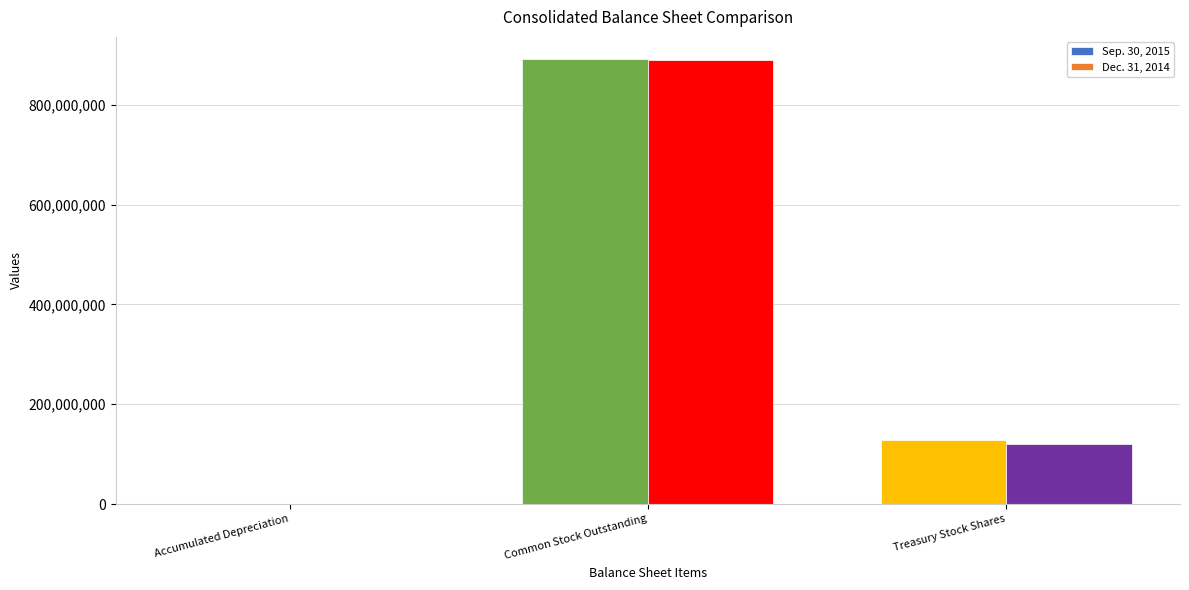

At which category is the sum across all series the highest?

Common Stock Outstanding